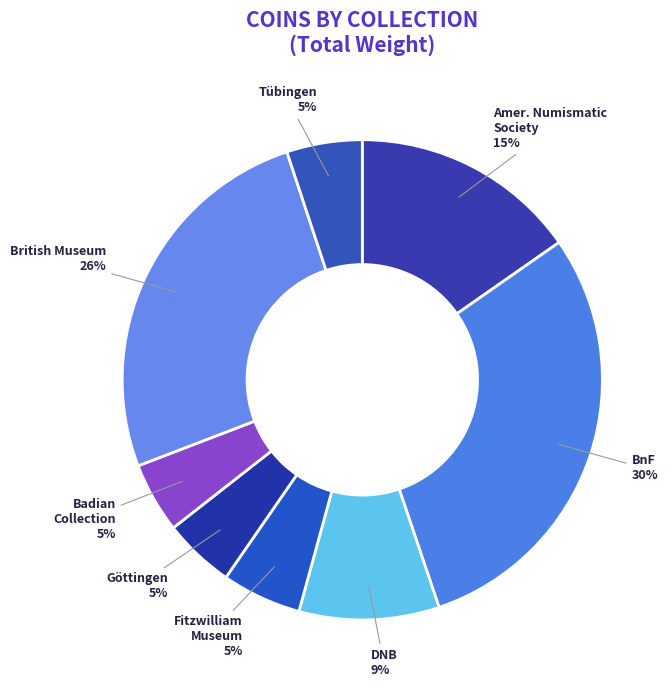

Does any single category account for the majority?

No